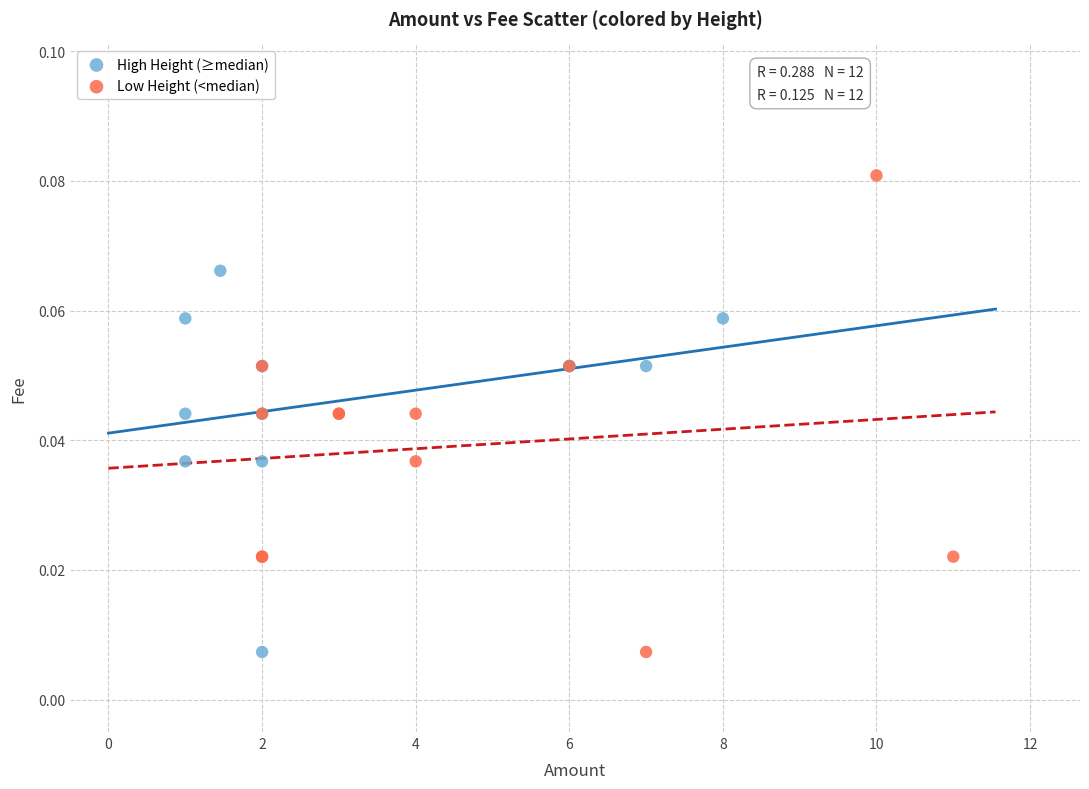

Which series has the widest spread of Y values?

Low Height (<median)